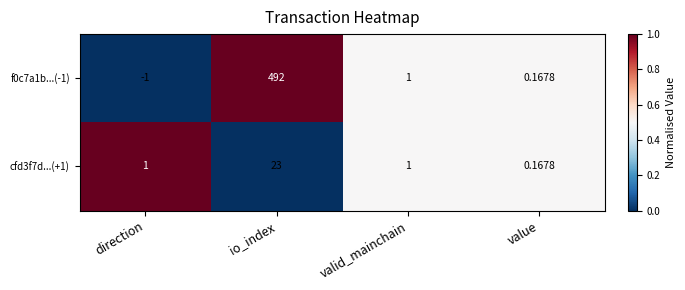

At which category does the chart reach its peak across all series?

io_index